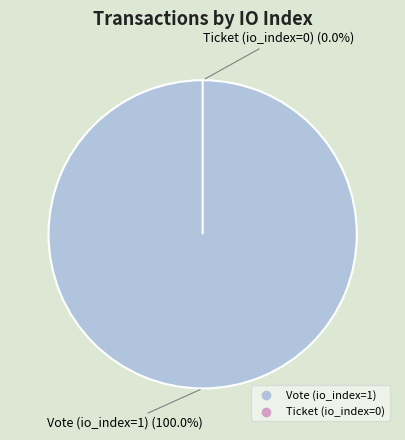

Rank the categories by value from highest to lowest.

Vote (io_index=1), Ticket (io_index=0)